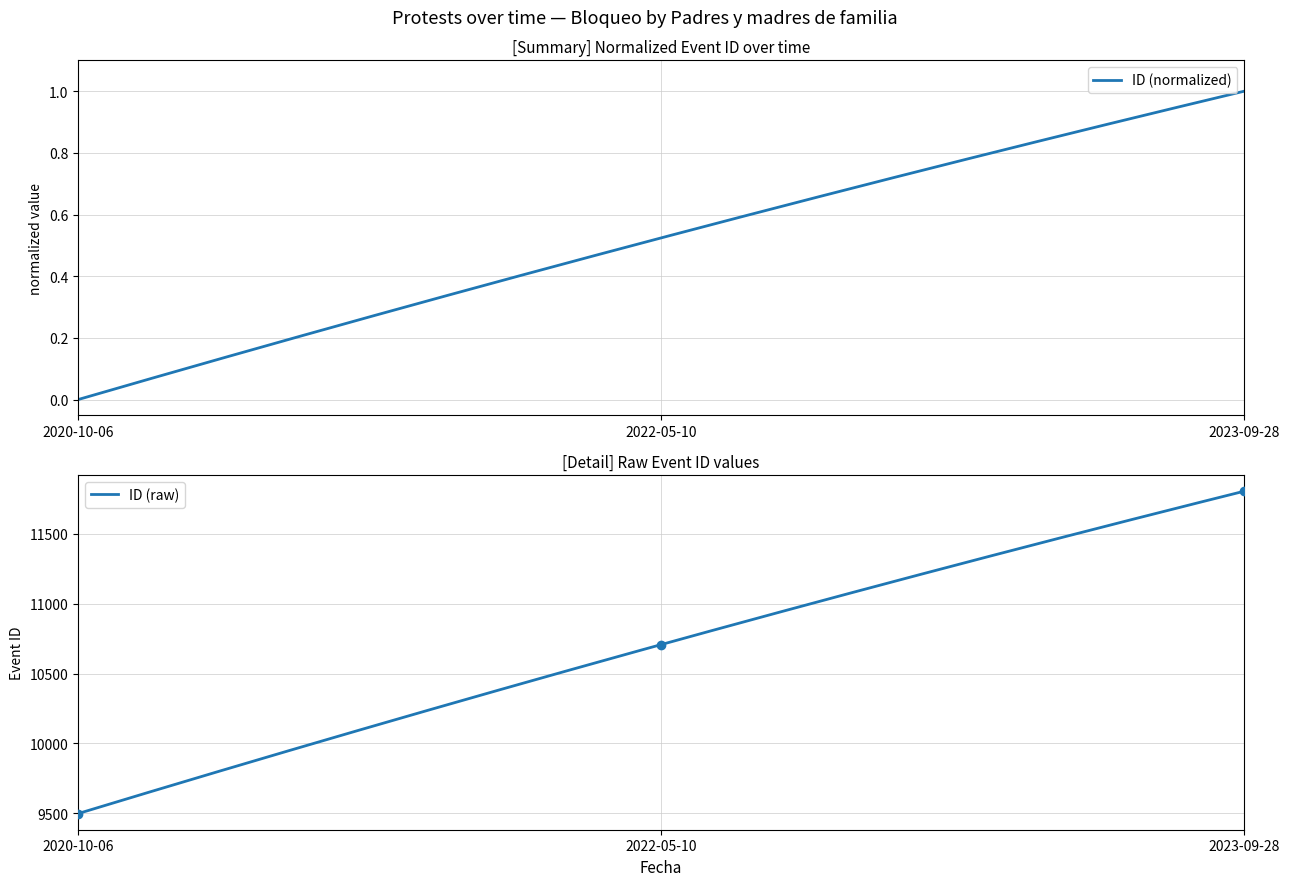

Between 2022-05-10 and 2023-09-28, which is larger?

2023-09-28